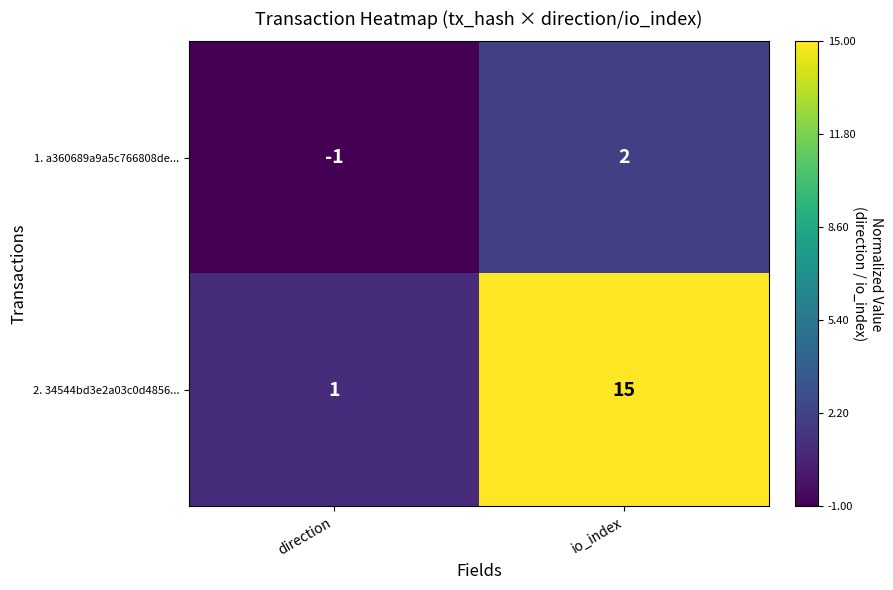

At how many categories does at least one series exceed 0?

2